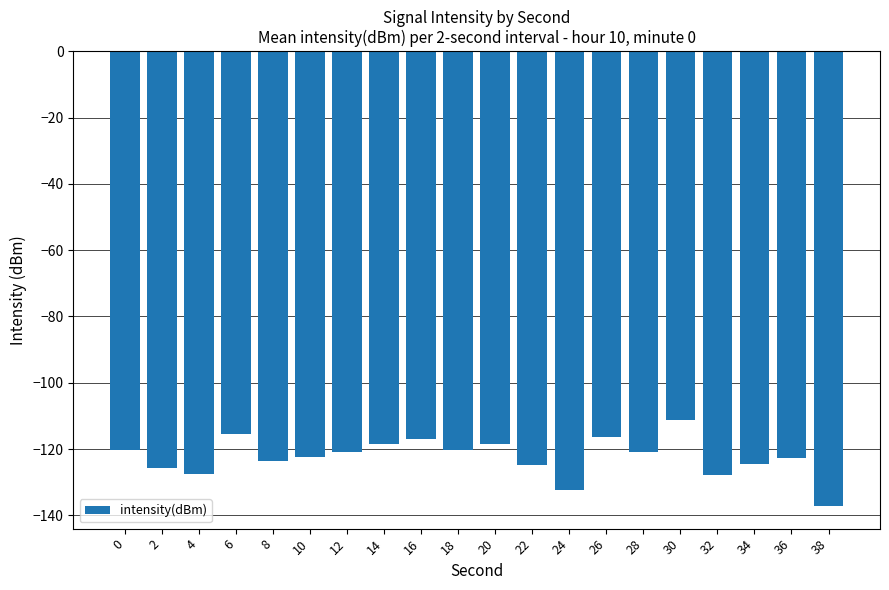

Which category has the lowest value across all series?

38